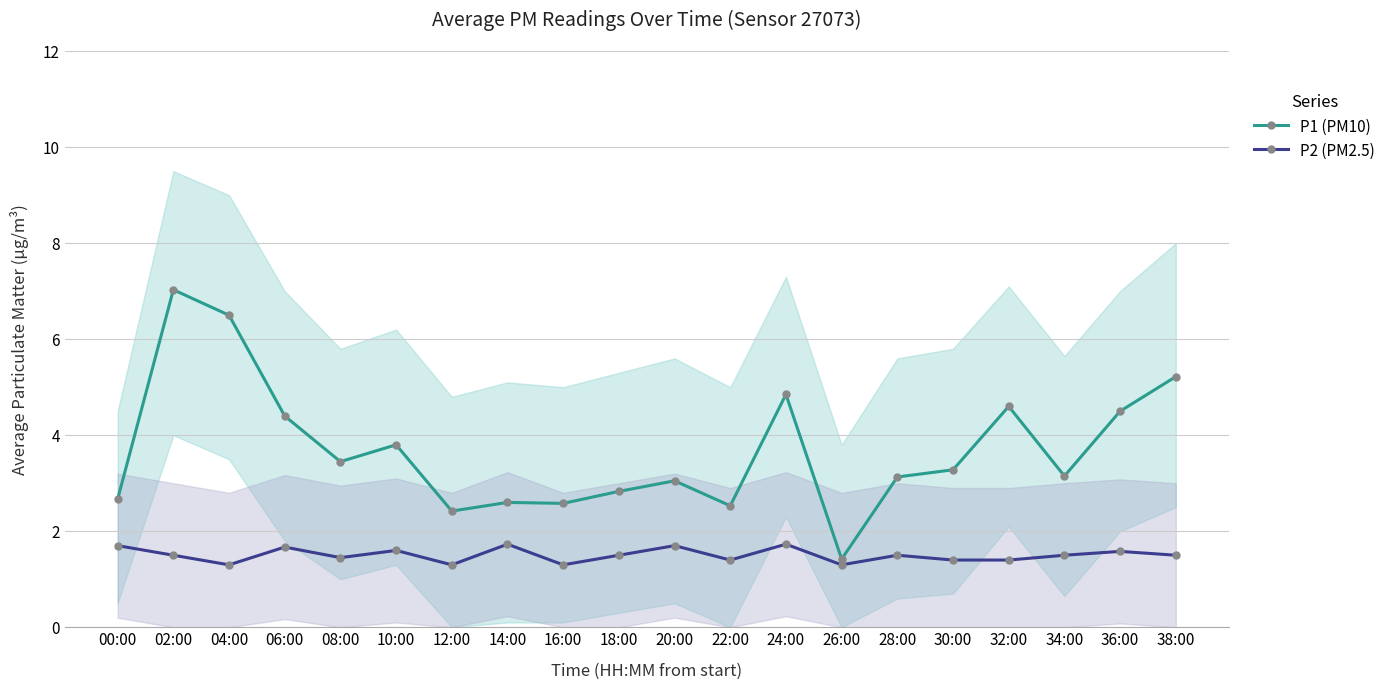

Count the number of categories in the chart.

20